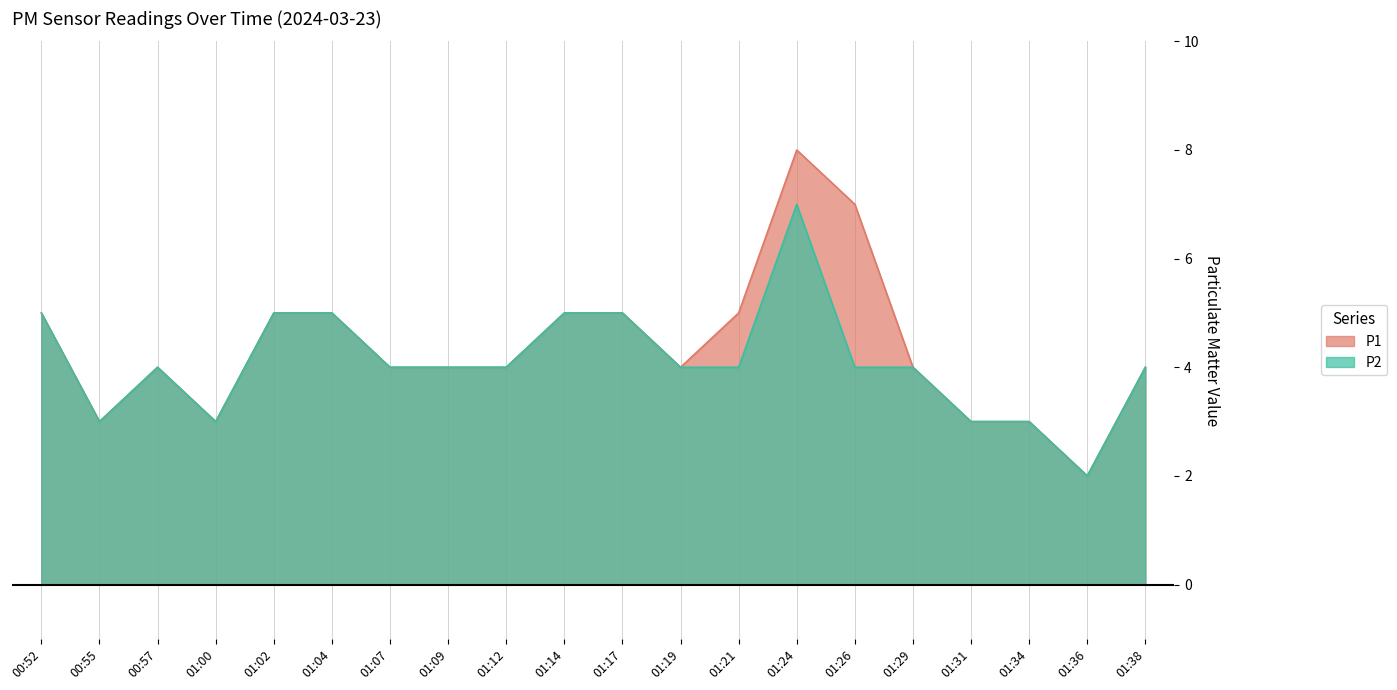

True or false: P1 and P2 intersect in this chart.

False